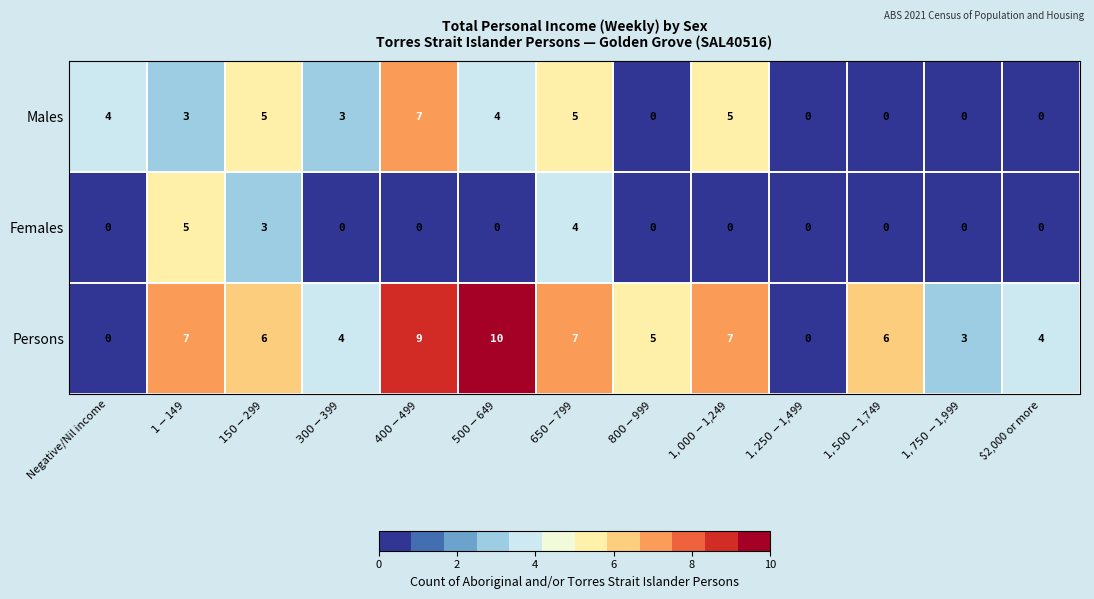

What is the difference between the highest and lowest values at $1,000-$1,249?

7